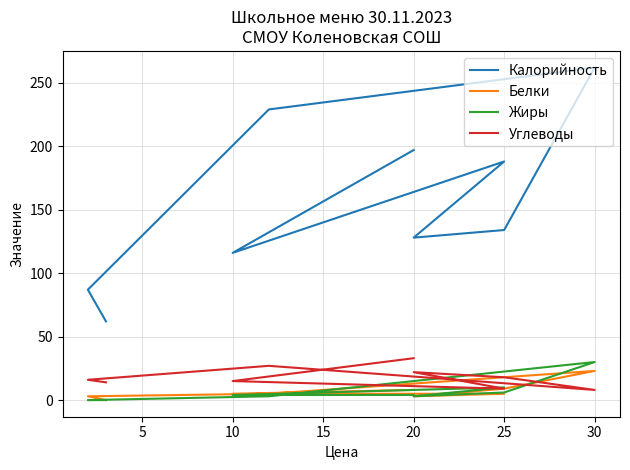

In Углеводы, how many points are lower than both neighbors (excluding endpoints)?

2